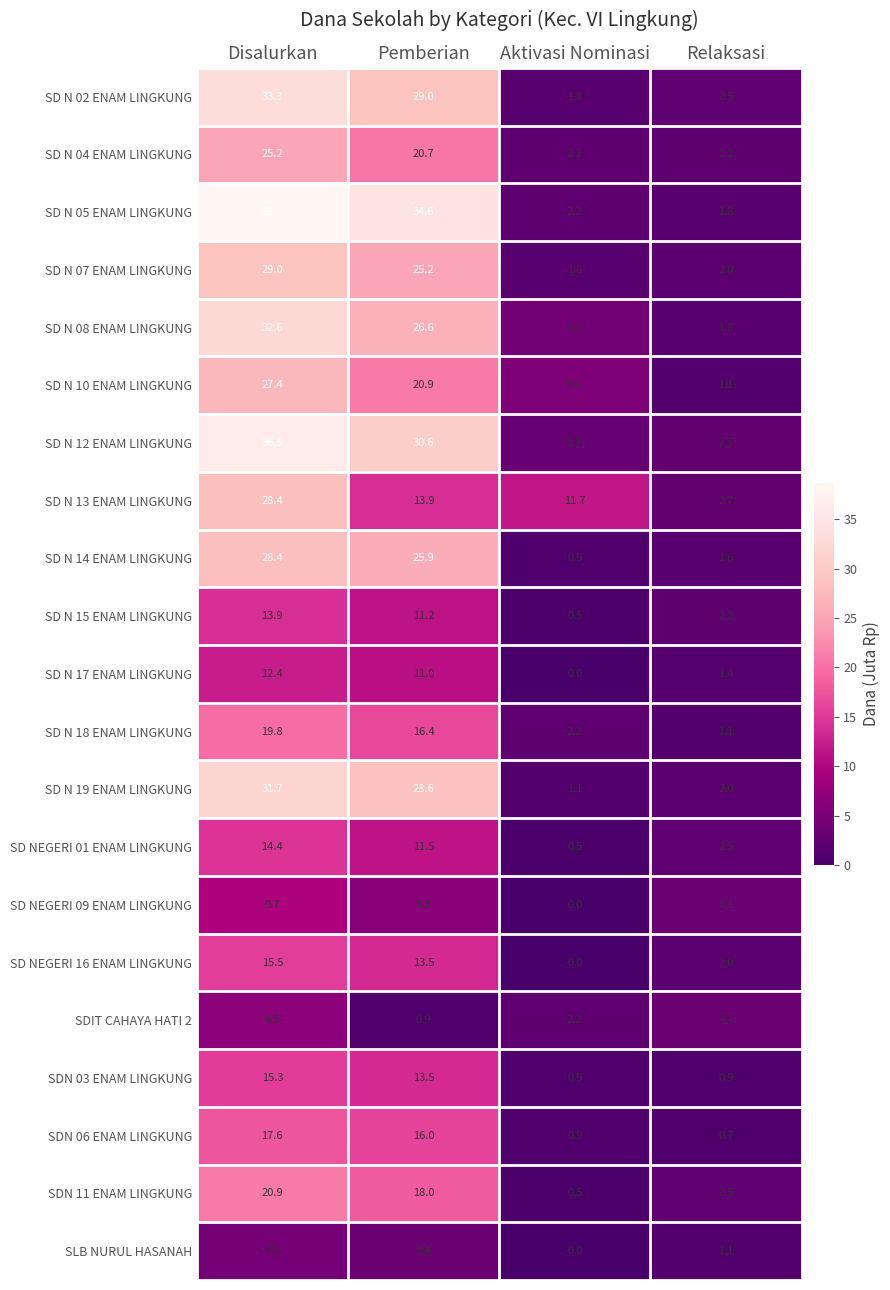

How many data points does each series have?

4